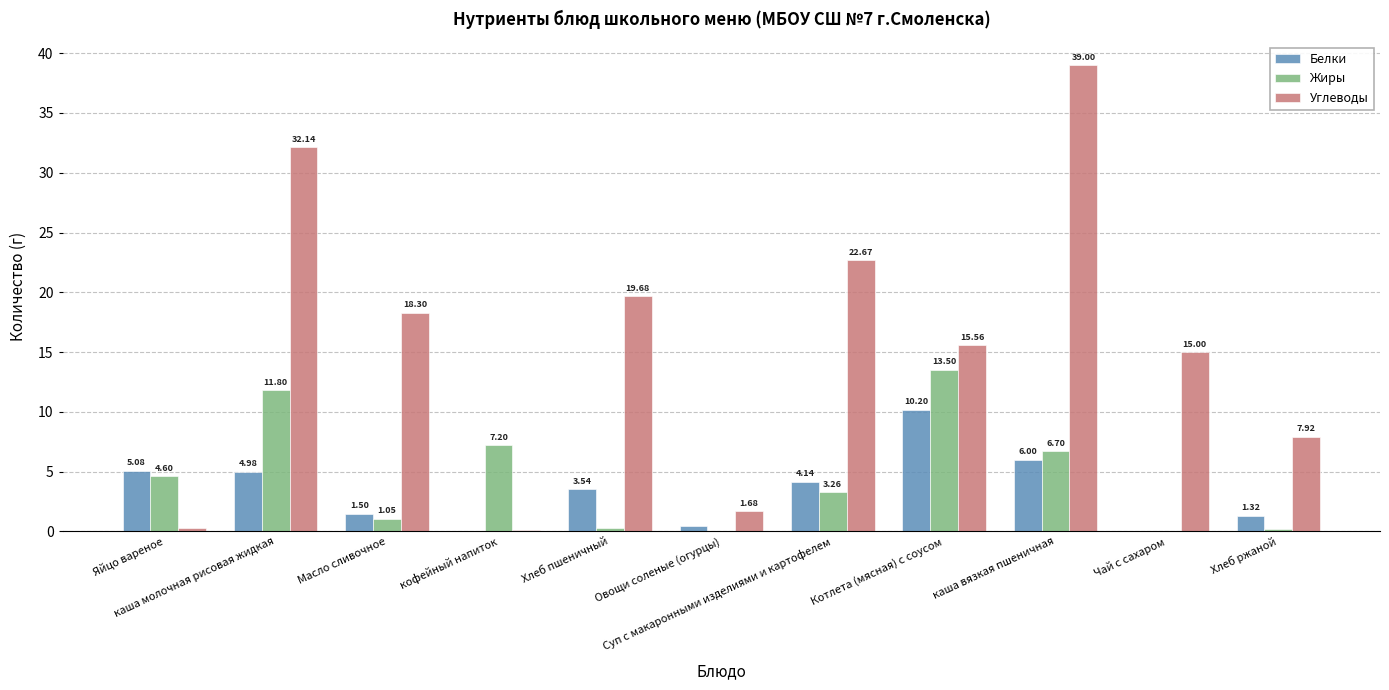

Are the bars horizontal?

No